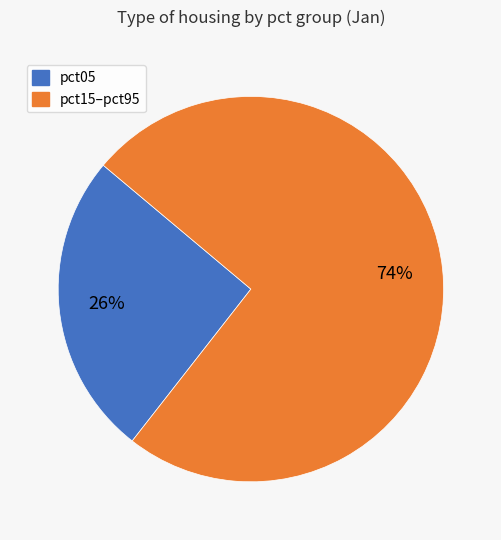

To the nearest percent, what is the average slice percentage?

50%